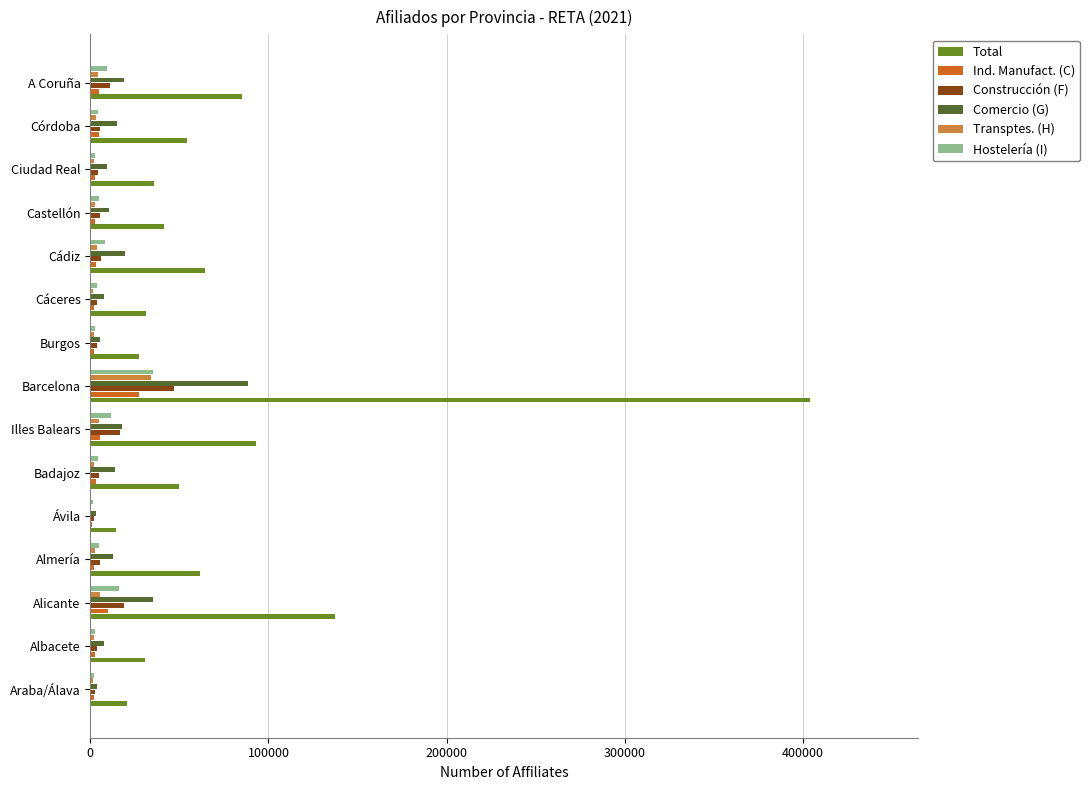

At which category is the sum across all series the highest?

Barcelona